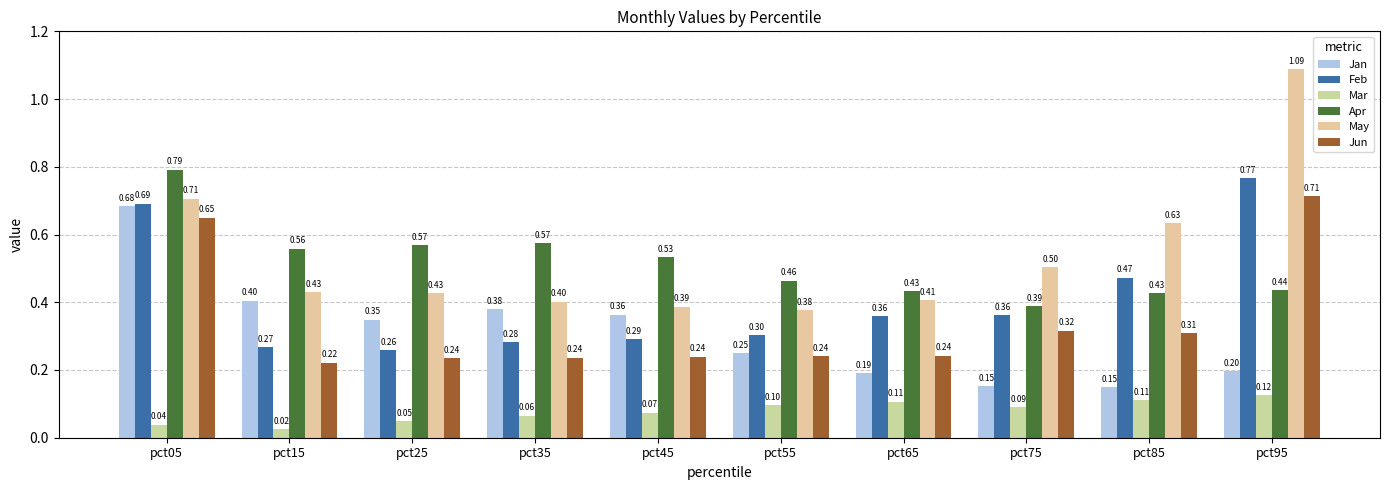

What is the average value of the May series?

0.5